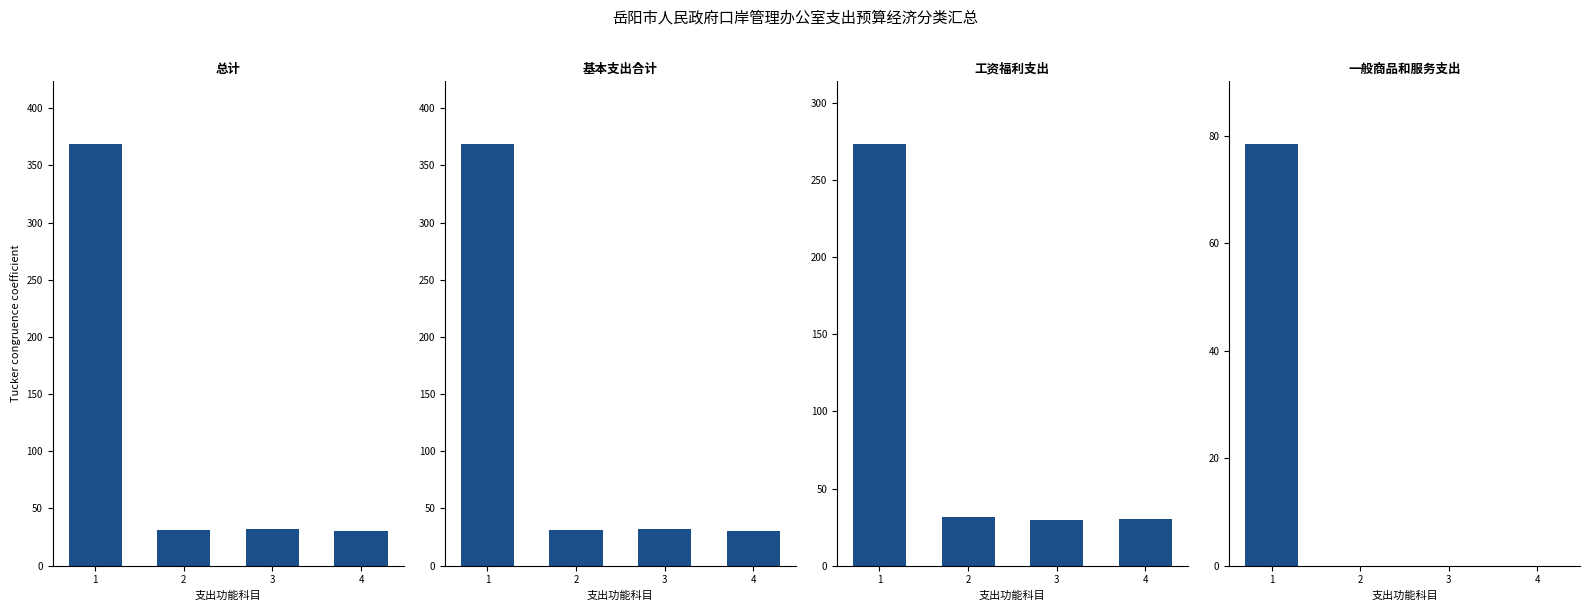

The 工资福利支出 series shows 17.9 at 2. True or false?

False